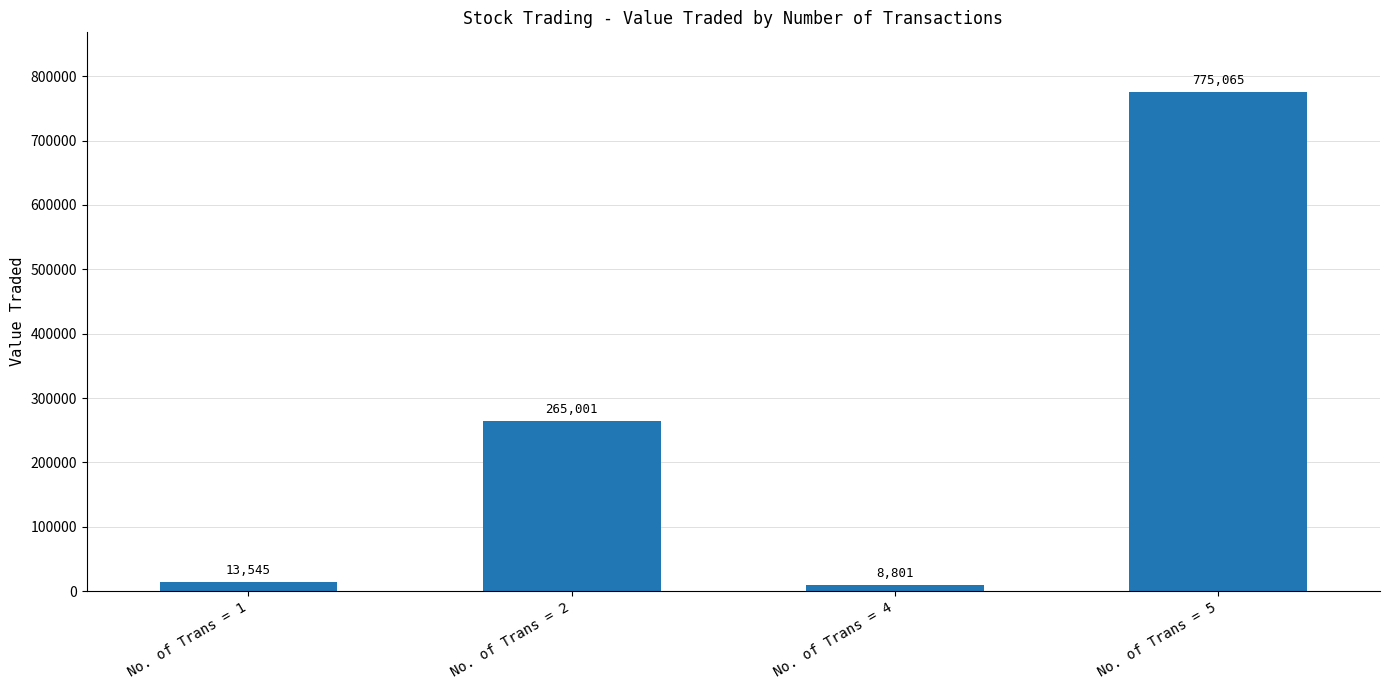

At which label is the value closest to 391933?

No. of Trans = 2